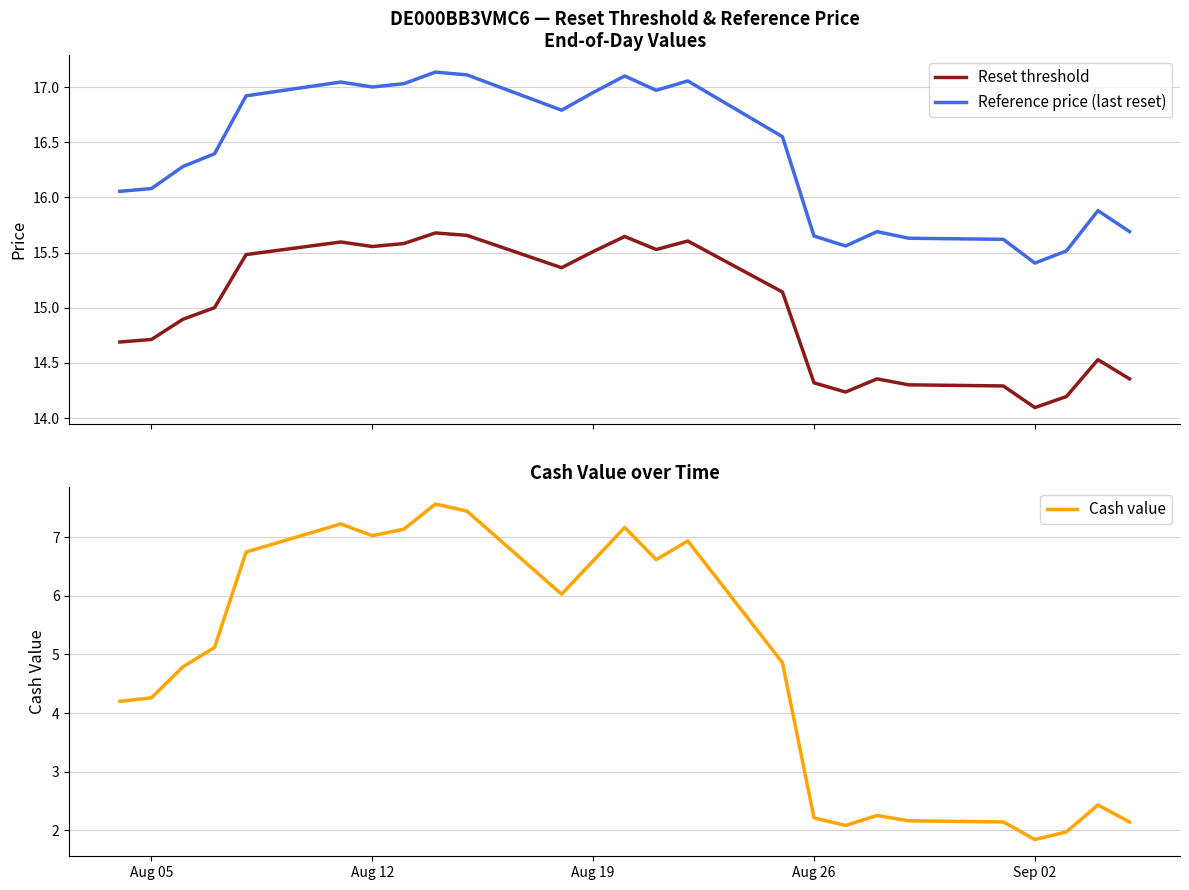

What is the highest value of the Reset threshold series?

15.7